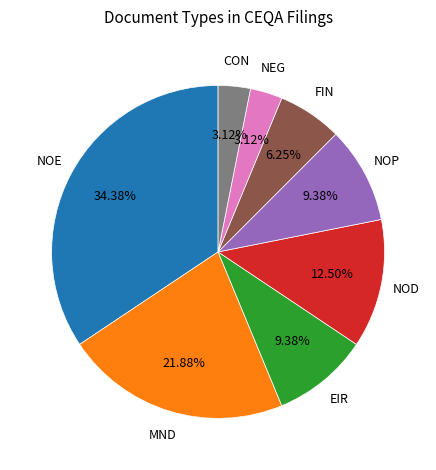

Combined, what portion of the pie is EIR and CON?

12.5%